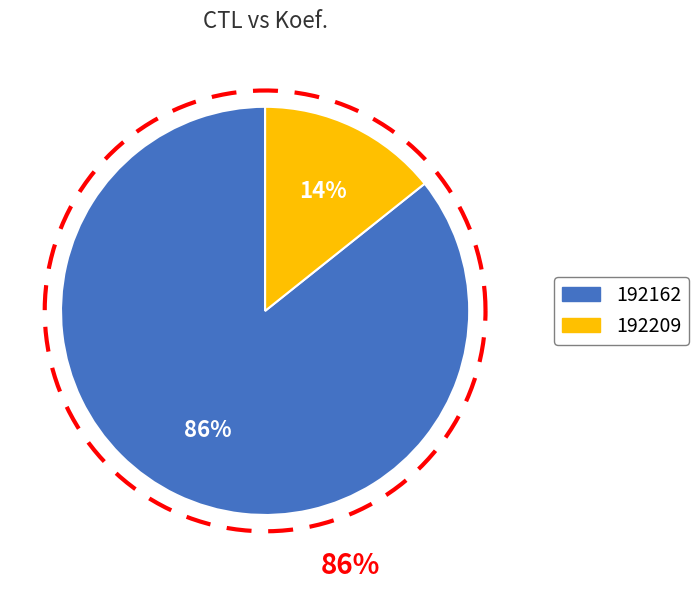

To the nearest percent, what is the combined percentage of 192162 and 192209?

100%